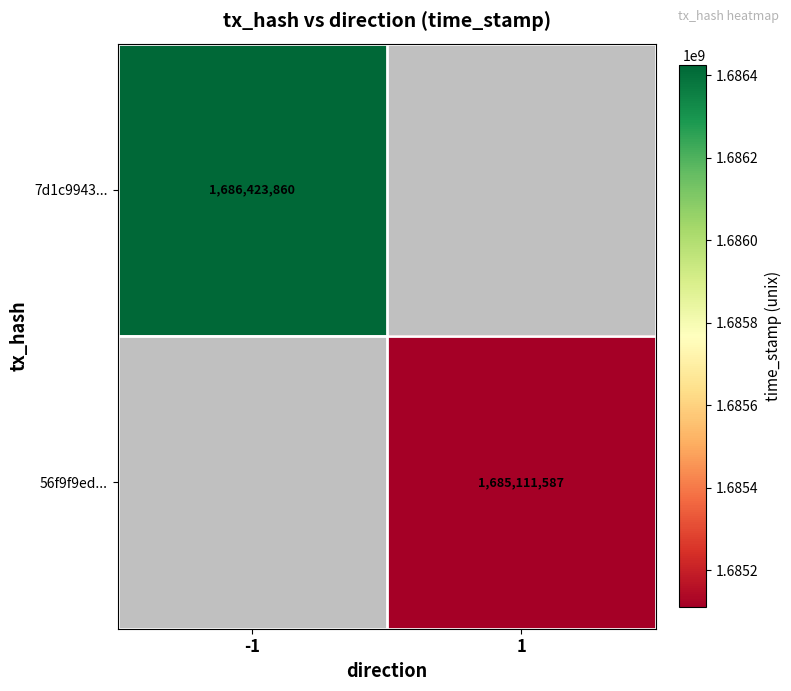

The value of 7d1c9943... at -1 is 1686423860. True or false?

True